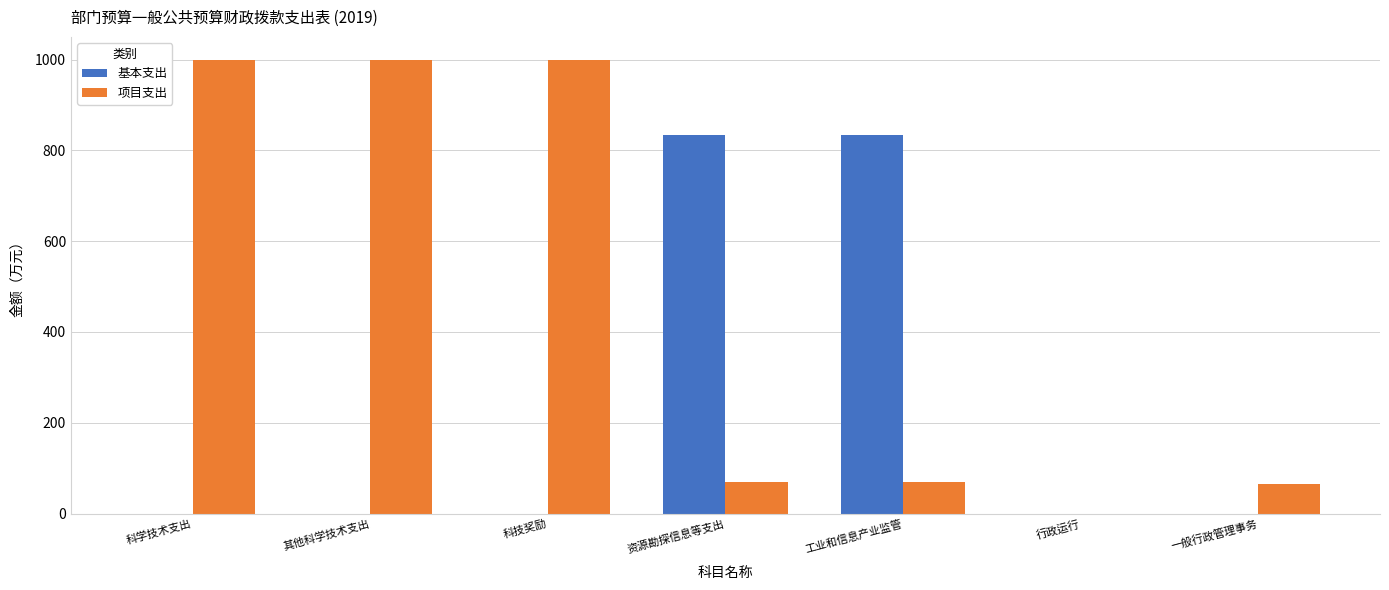

How many groups of bars are there?

7